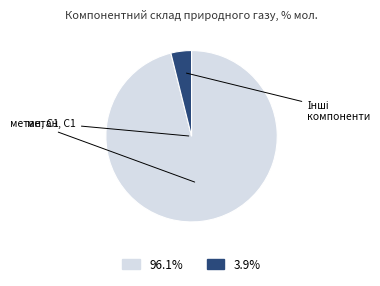

Is there any slice that represents more than half of the pie?

Yes